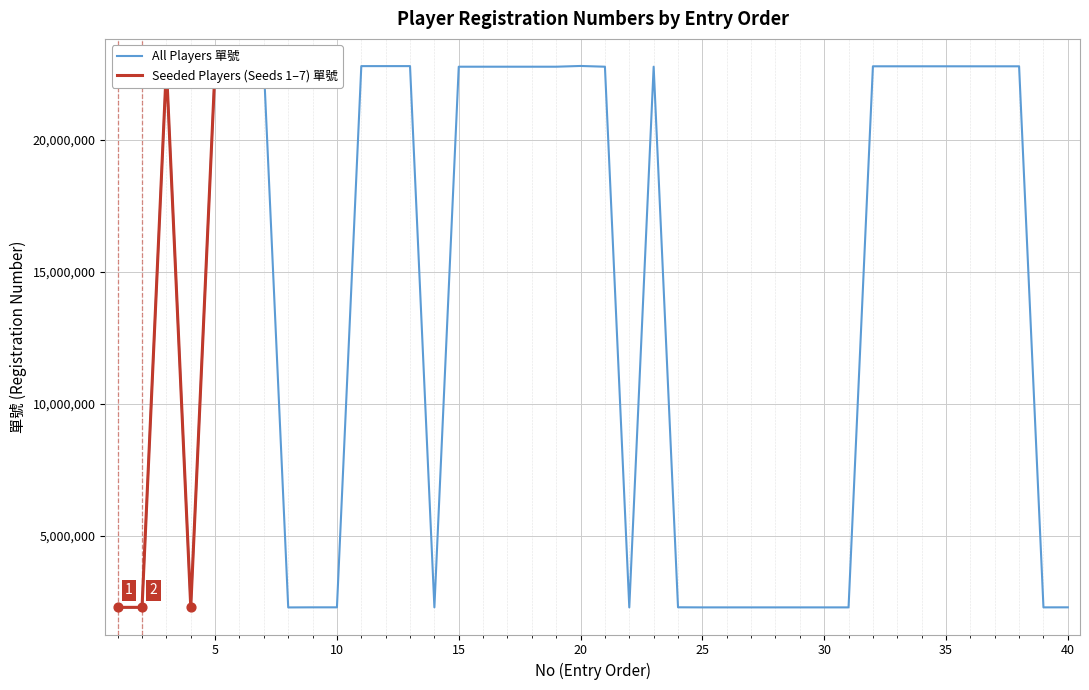

Approximately how many times larger is the value at 39 compared to 38?

0.1